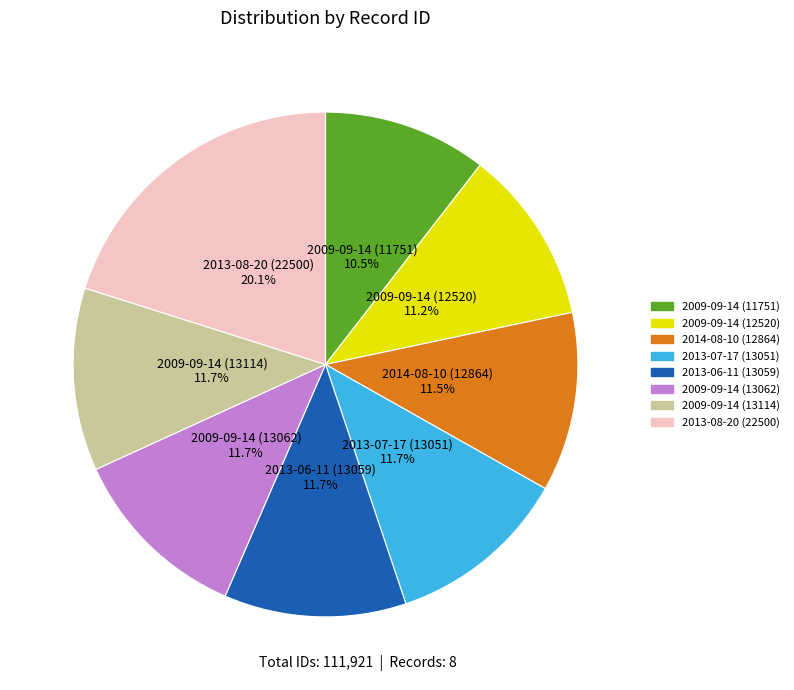

What percentage is the 2013-07-17 (13051) slice, to the nearest percent?

12%